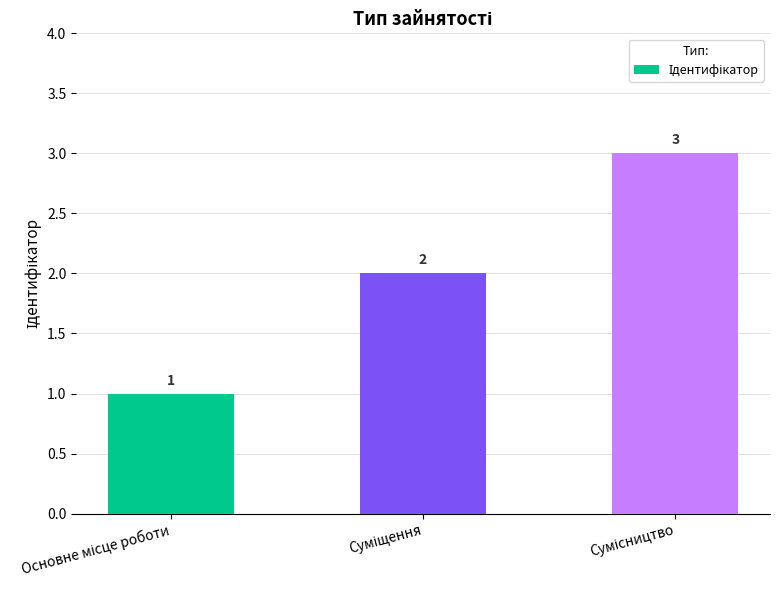

What is the value of the 1st bar from the left?

1